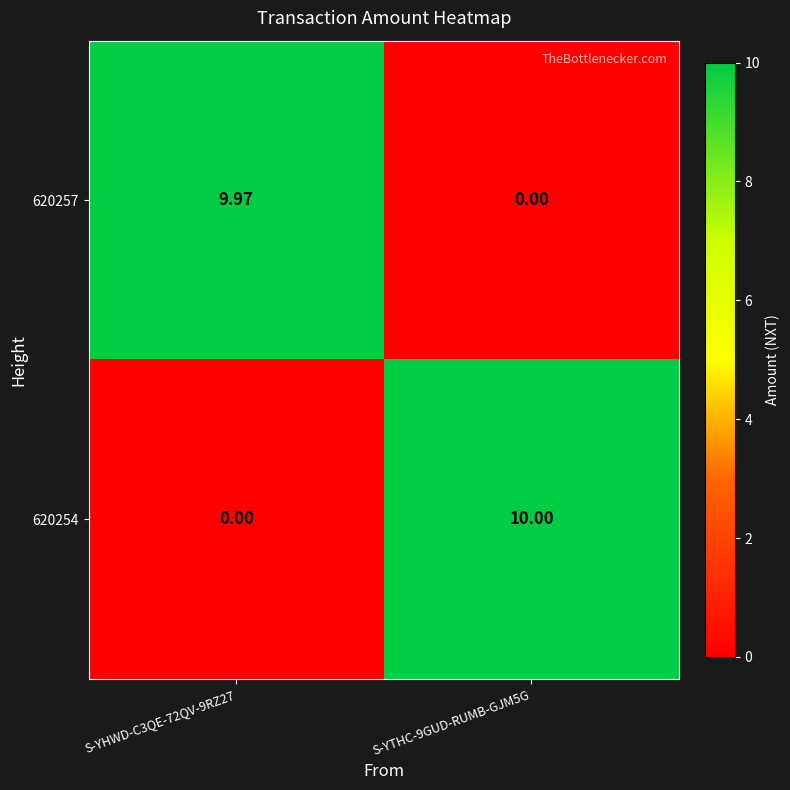

List the series in order of their peak value, highest first.

620254, 620257